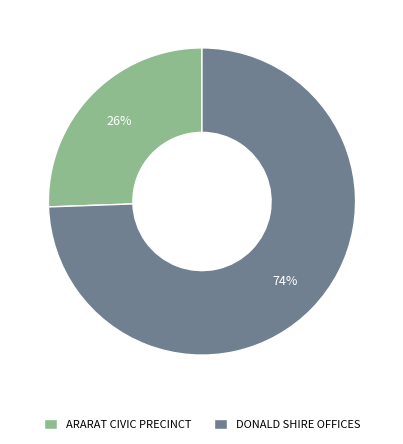

How many segments does this pie chart have?

2